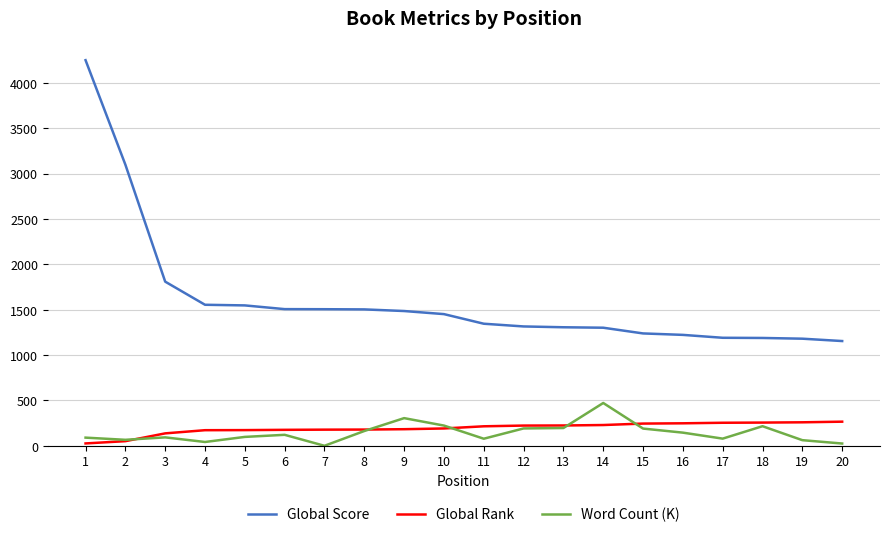

True or false: Global Rank has a value of 51.0 at 15.

False